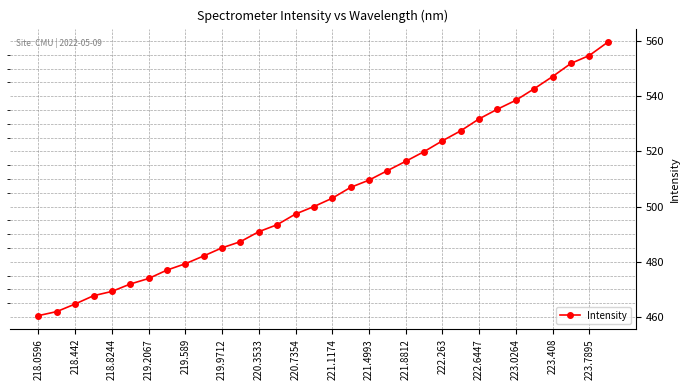

Reading left to right, what are all the values shown in this chart?

460.5	461.9	464.7	467.7	469.2	471.9	473.9	477.0	479.3	482.1	485.0	487.3	490.9	493.4	497.3	500.0	503.0	506.9	509.6	513.0	516.4	519.9	523.8	527.4	531.8	535.3	538.5	542.7	547.1	551.9	554.7	559.5